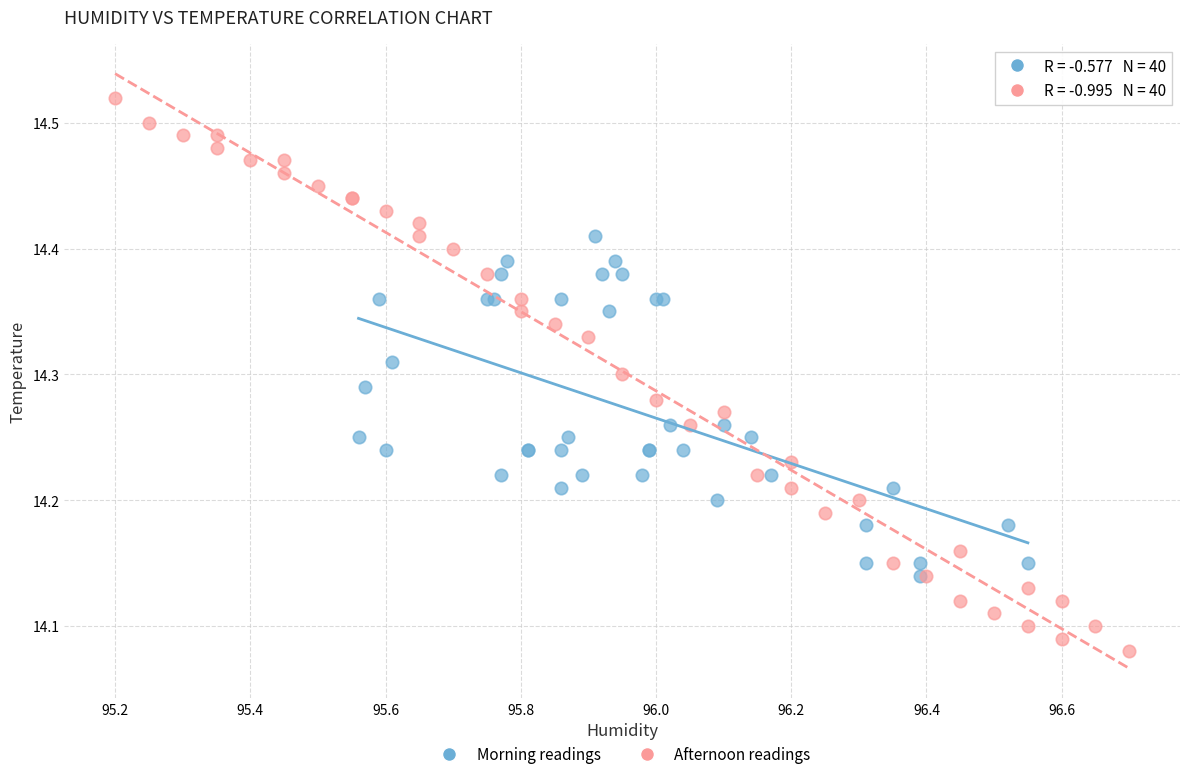

Which series contains the highest Y value?

Afternoon readings